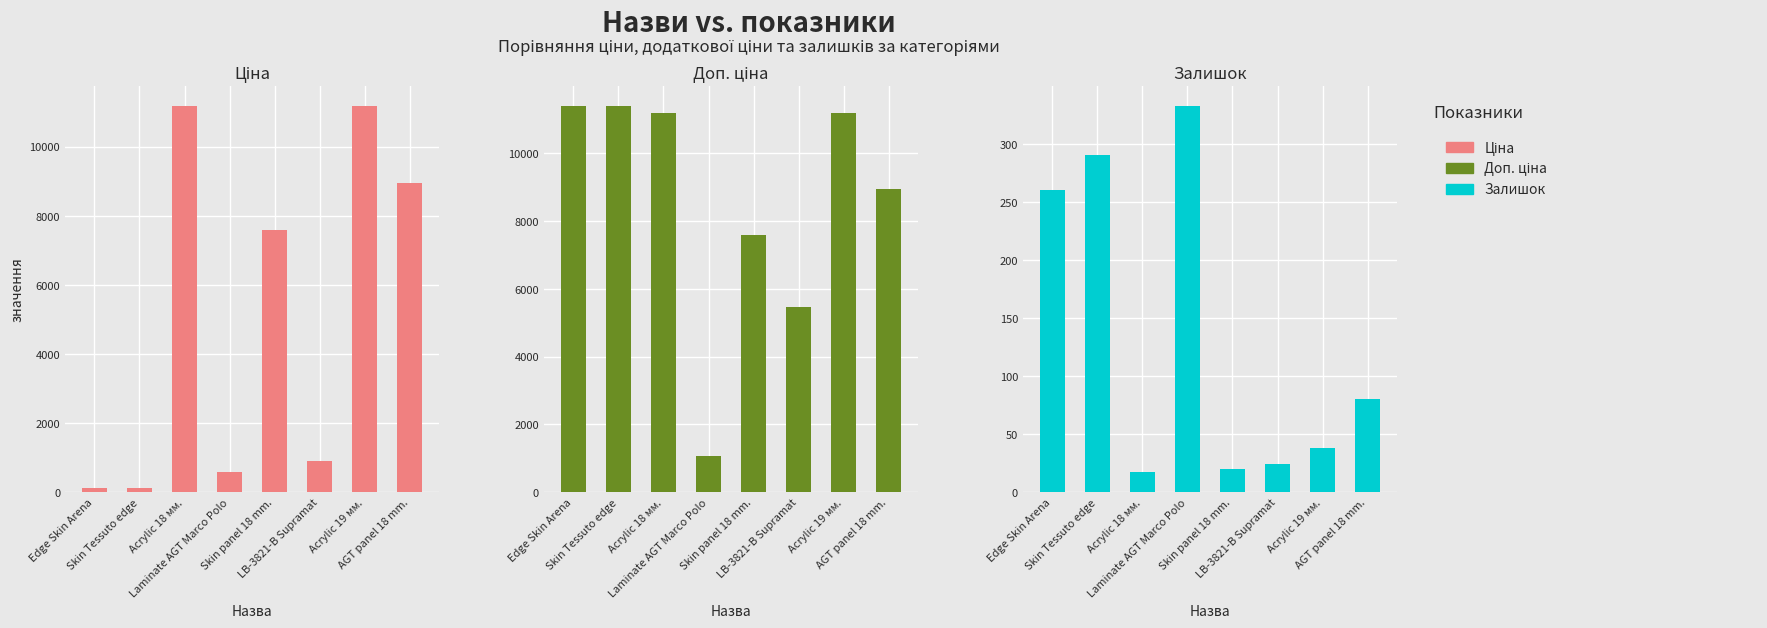

What is the sum of the Доп. ціна values at Acrylic 19 мм. and Skin Tessuto edge?

22598.2